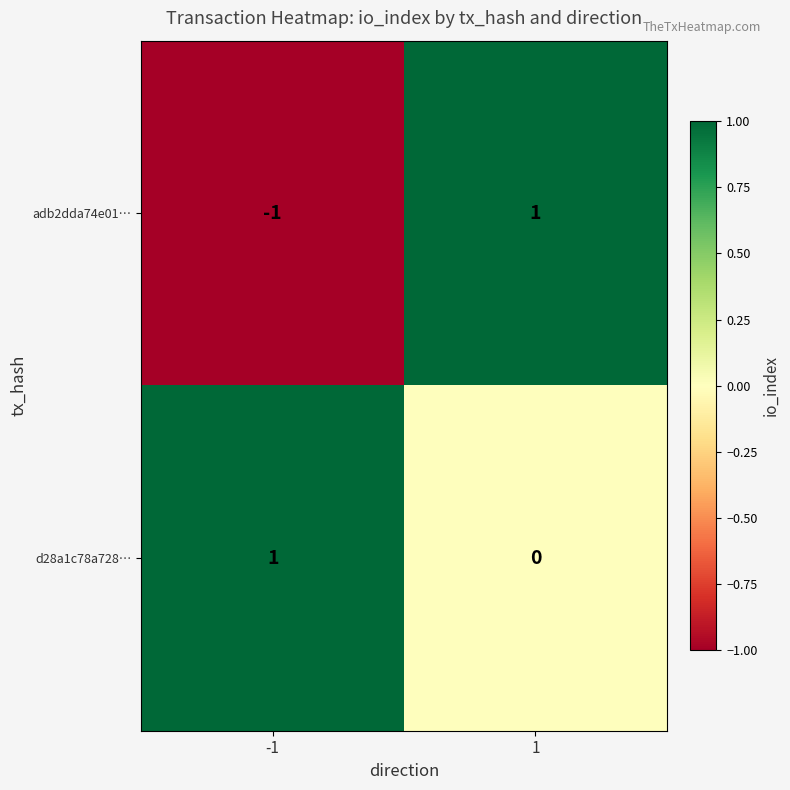

Which series changed the most between -1 and 1?

adb2dda74e01…